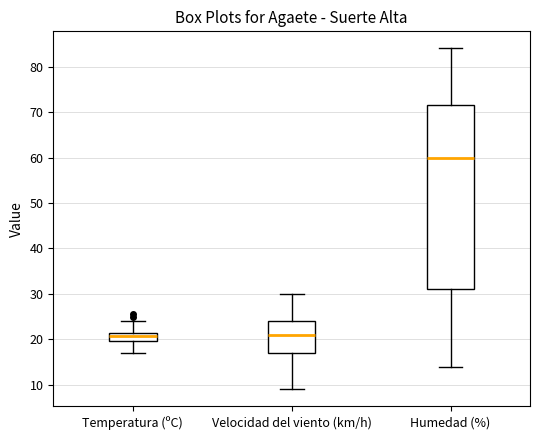

Reading left to right, transcribe this box plot: for each box, give where its median line is, the range the box spans, and where its two whiskers end, as read against the y-axis. The values are not printed on the chart, so give them approximately, as read against the axis.

Temperatura (ºC): median 21 (inside the box), box 20 to 21, whiskers 17 to 24
Velocidad del viento (km/h): median 21, box 17 to 24, whiskers 9 to 30
Humedad (%): median 60, box 31 to 72, whiskers 14 to 84